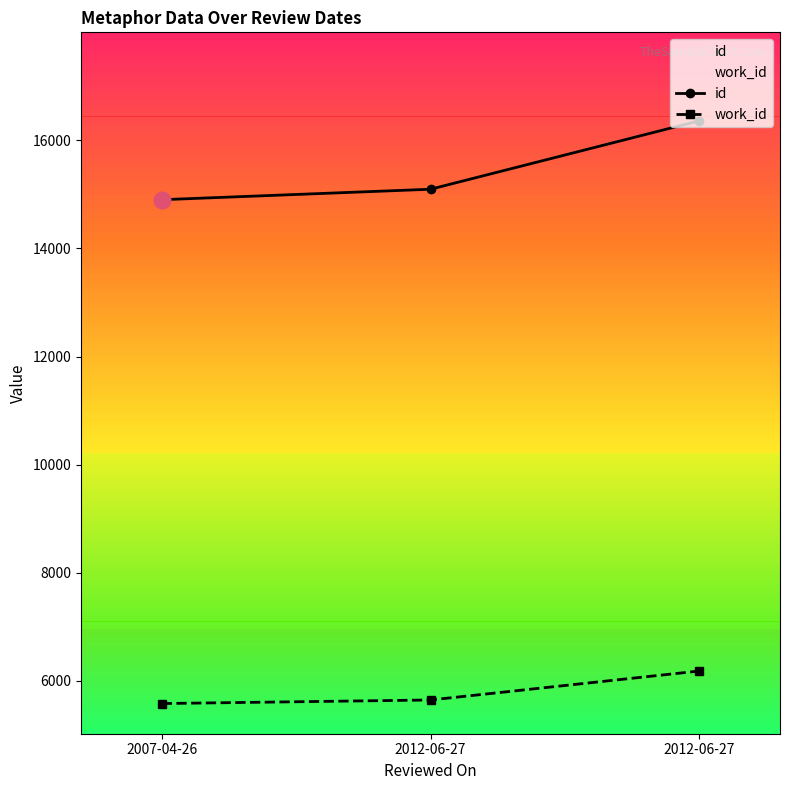

Which series has the widest spread of values?

id